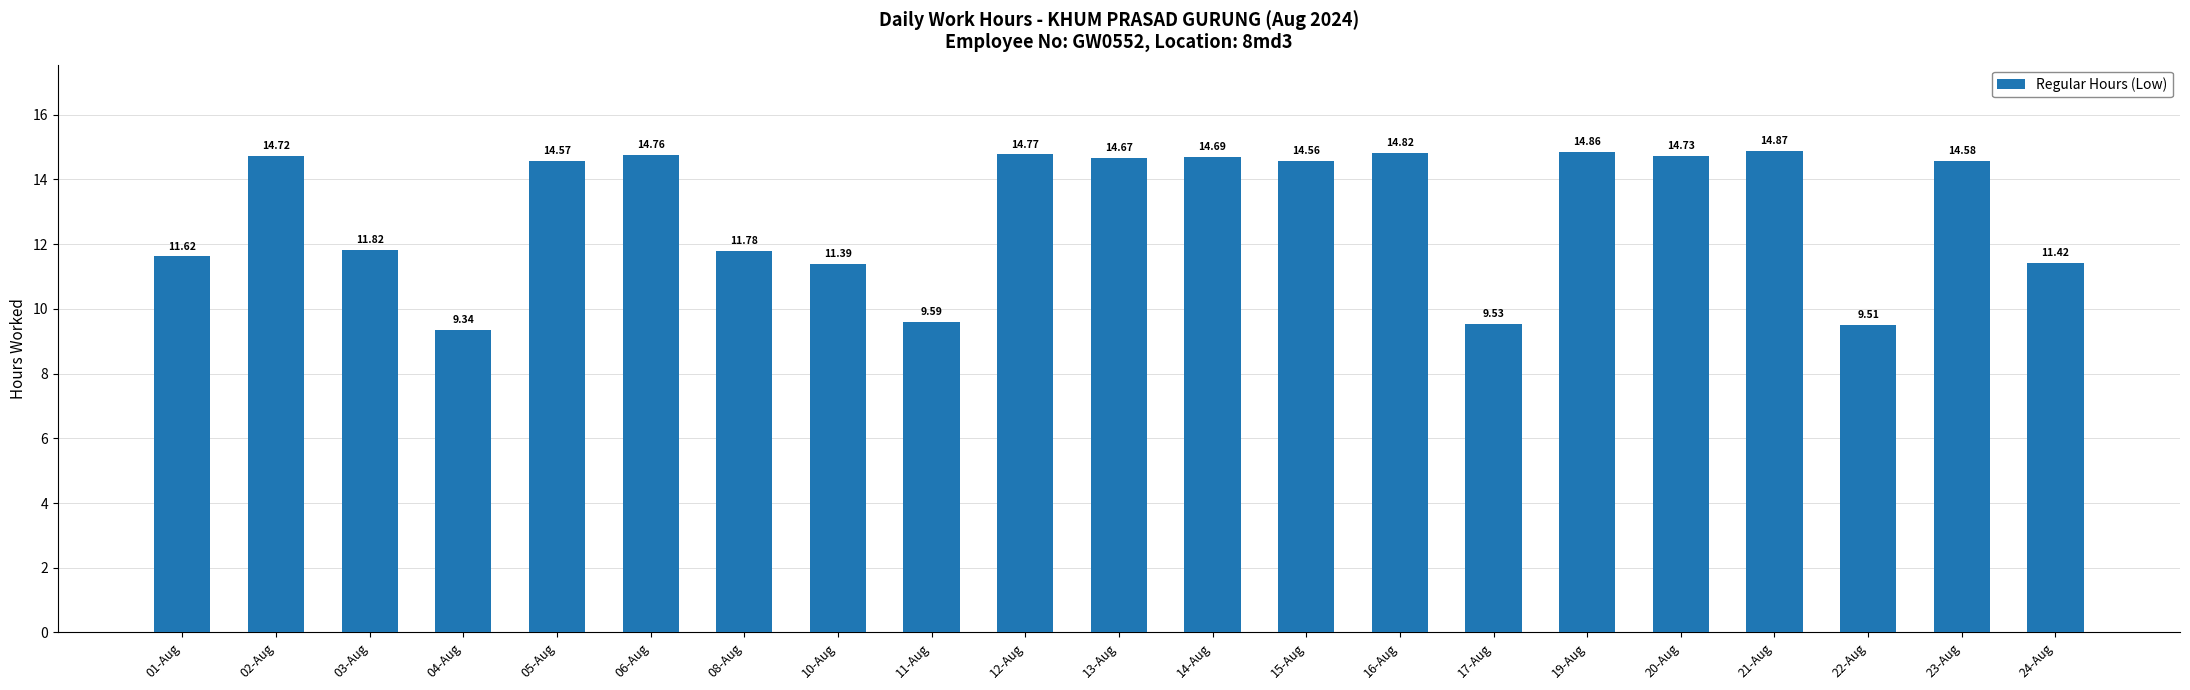

What is the greatest value displayed?

14.9